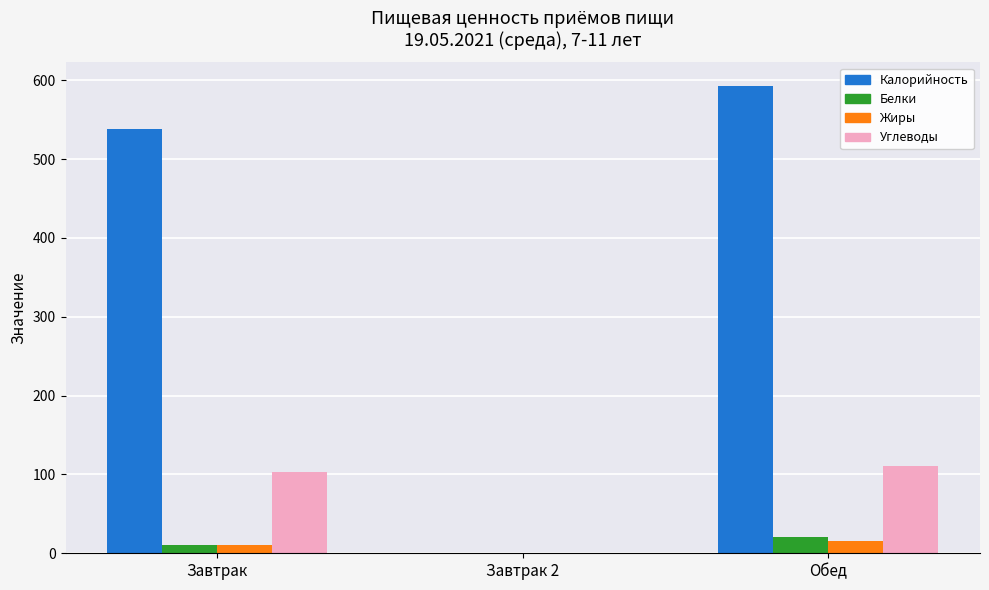

The Калорийность series shows 593.0 at Обед. True or false?

True